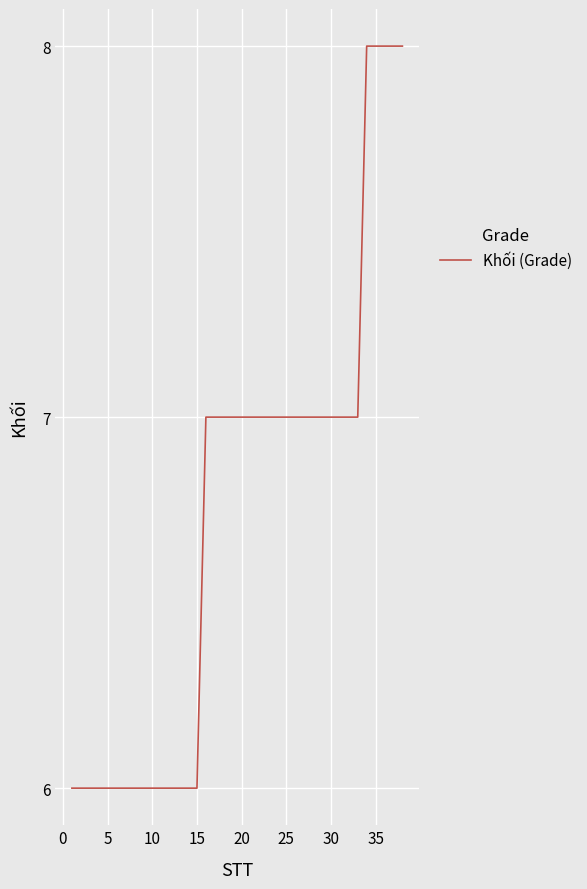

What is the maximum value shown in the chart?

8